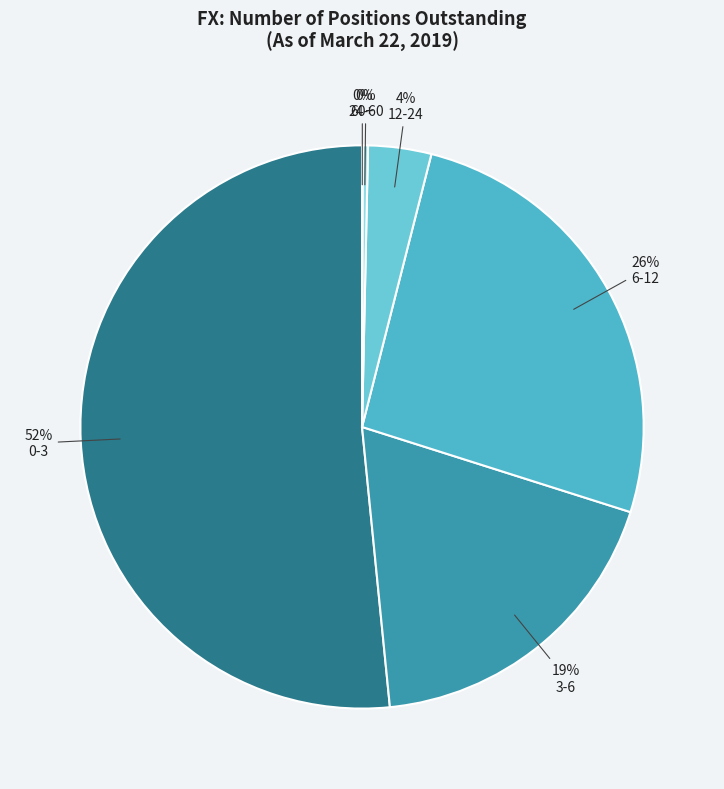

True or false: 12-24 accounts for 1% of the total.

False